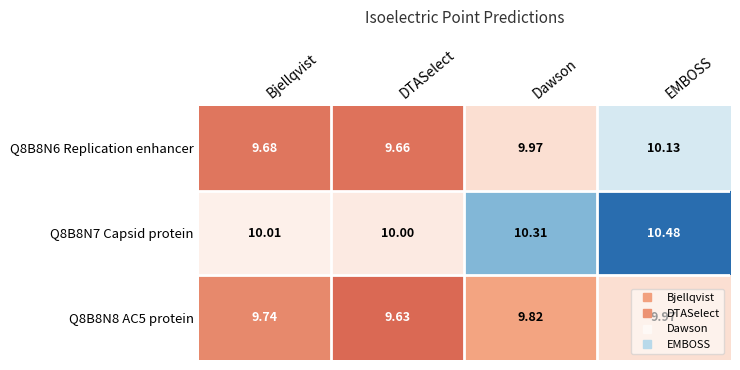

List the series in order of their peak value, lowest first.

Q8B8N8 AC5 protein, Q8B8N6 Replication enhancer, Q8B8N7 Capsid protein